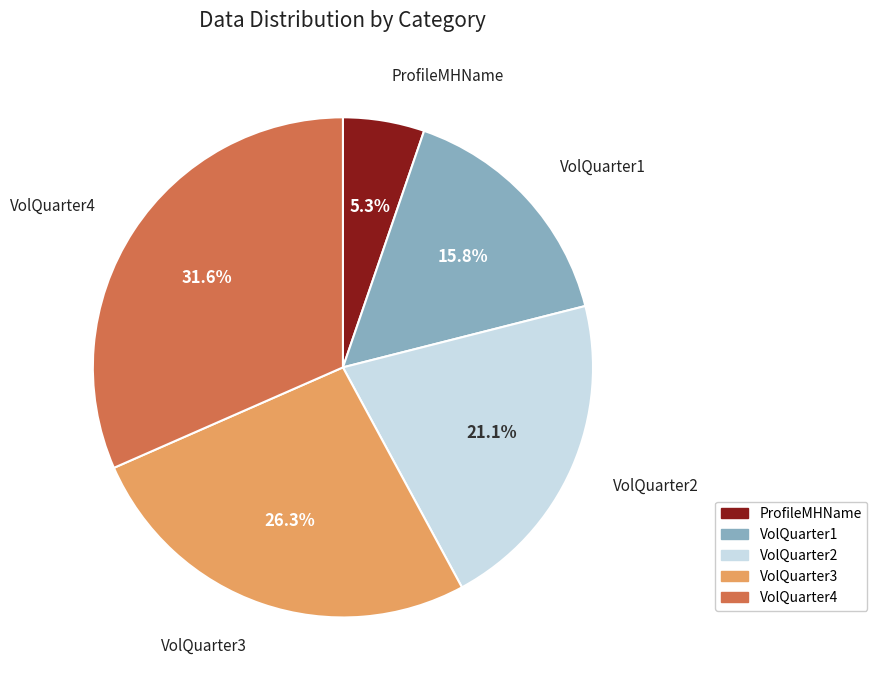

To the nearest percent, what is the combined percentage of VolQuarter2 and ProfileMHName?

26%